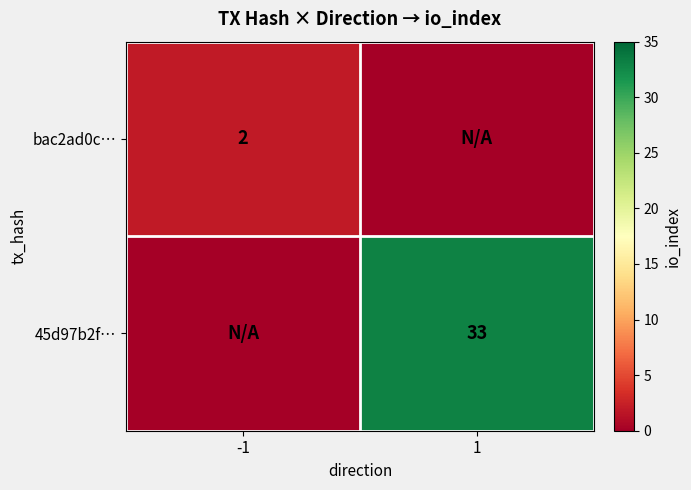

The 45d97b2f… series shows 51 at 1. True or false?

False